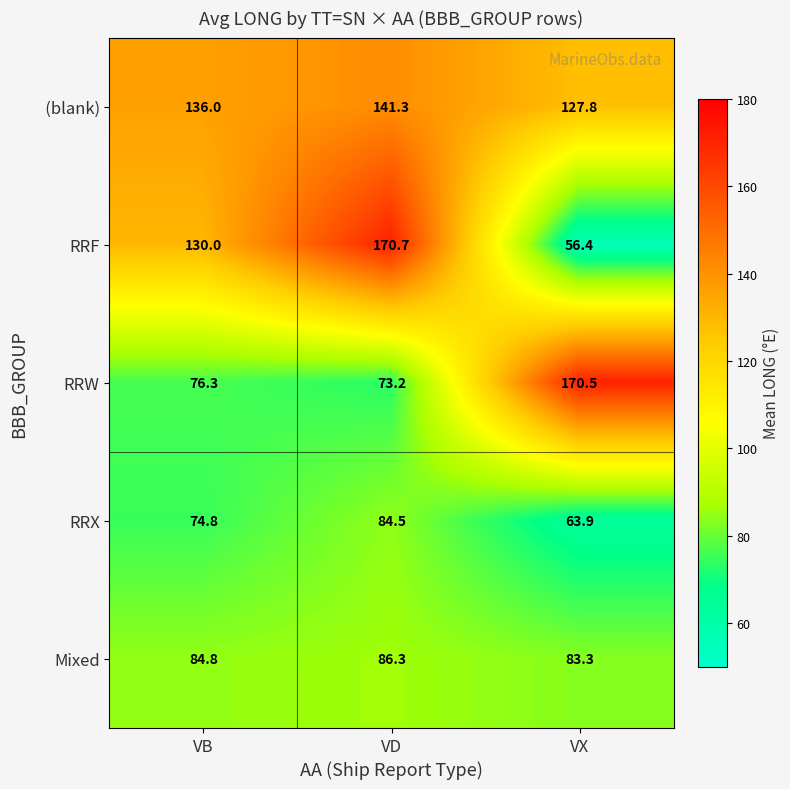

Which series changed the most between VB and VX?

RRW